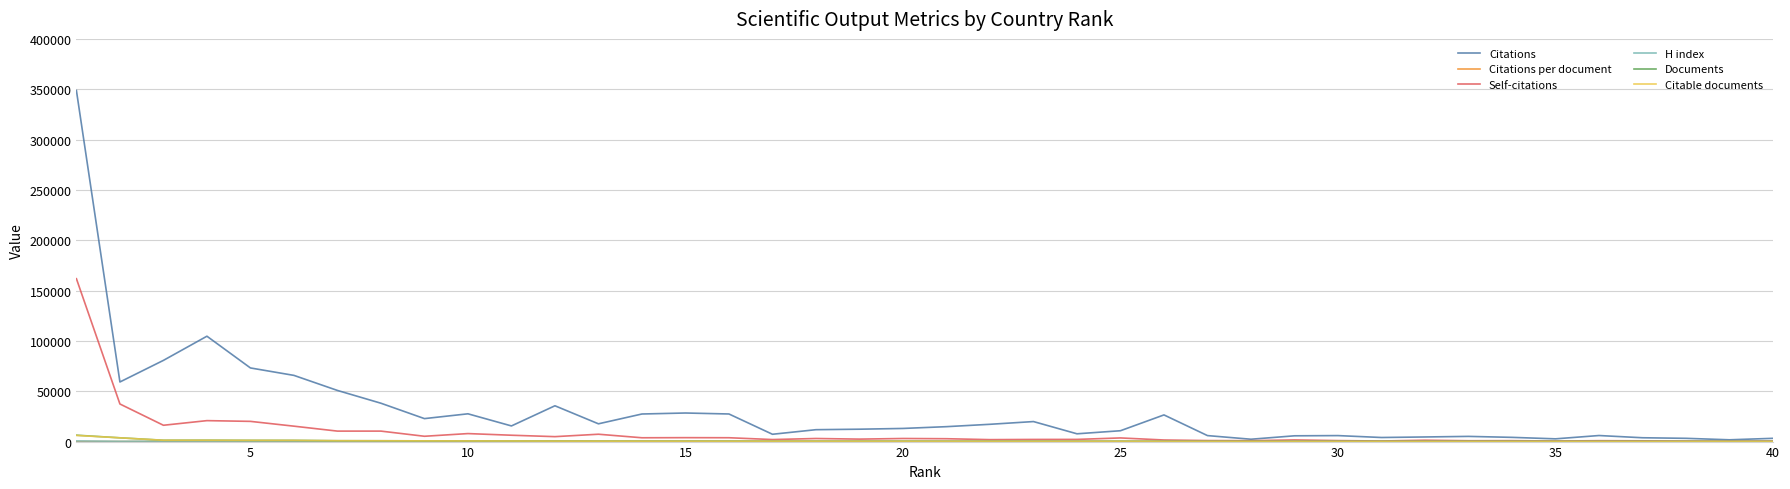

Which series has the largest range (max minus min)?

Citations